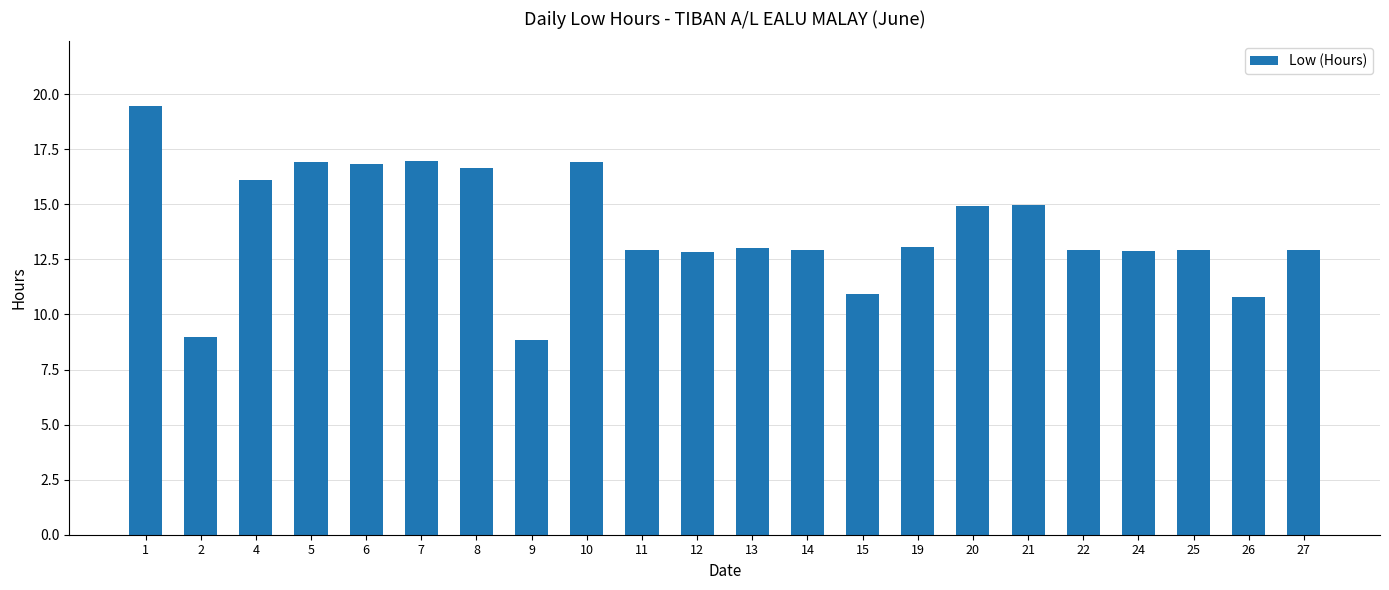

What is the smallest value displayed?

8.9